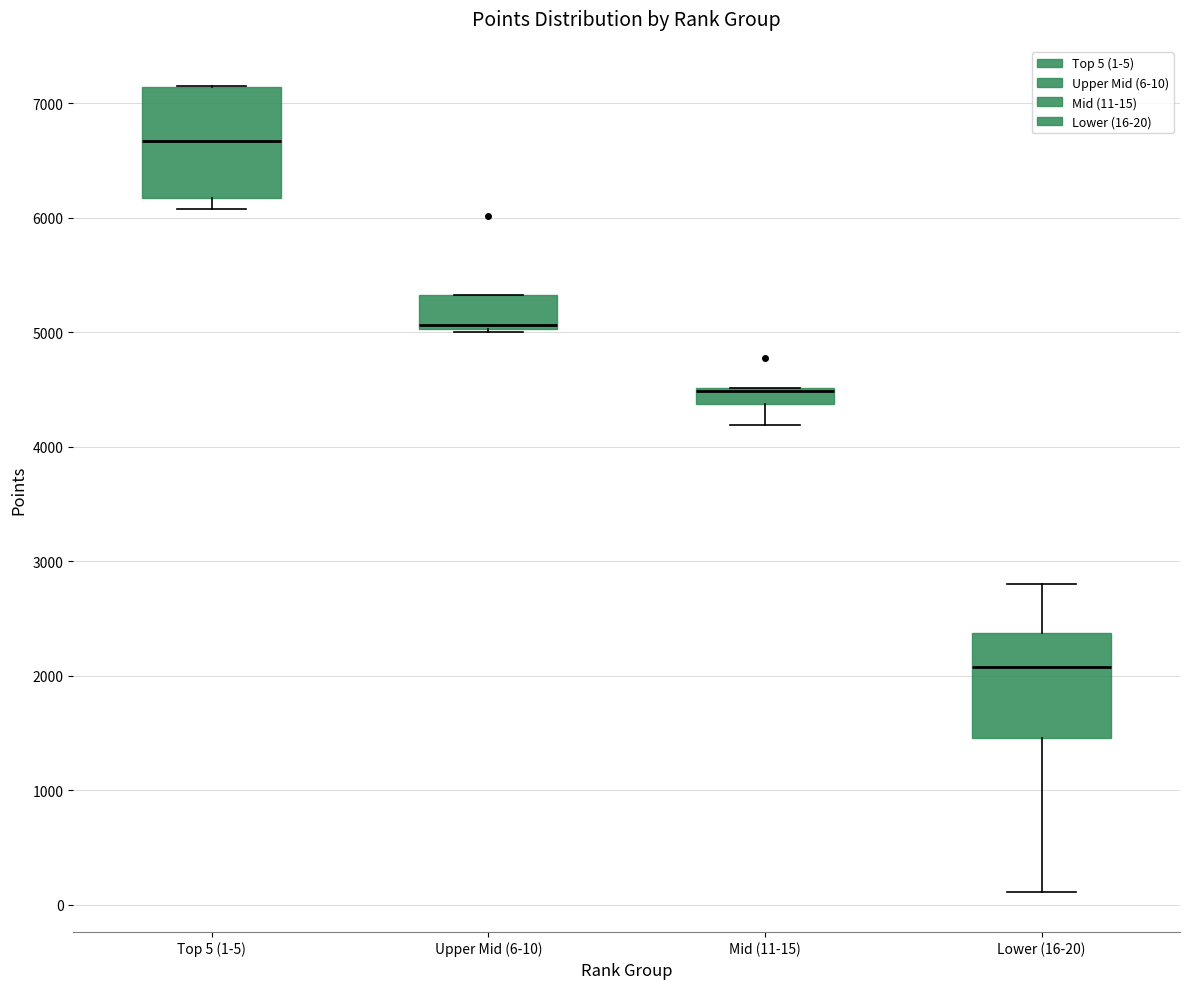

Where does the median line of the box for Top 5 (1-5) sit on the y-axis? The values are not printed on the chart, so give them approximately, as read against the axis.

6700